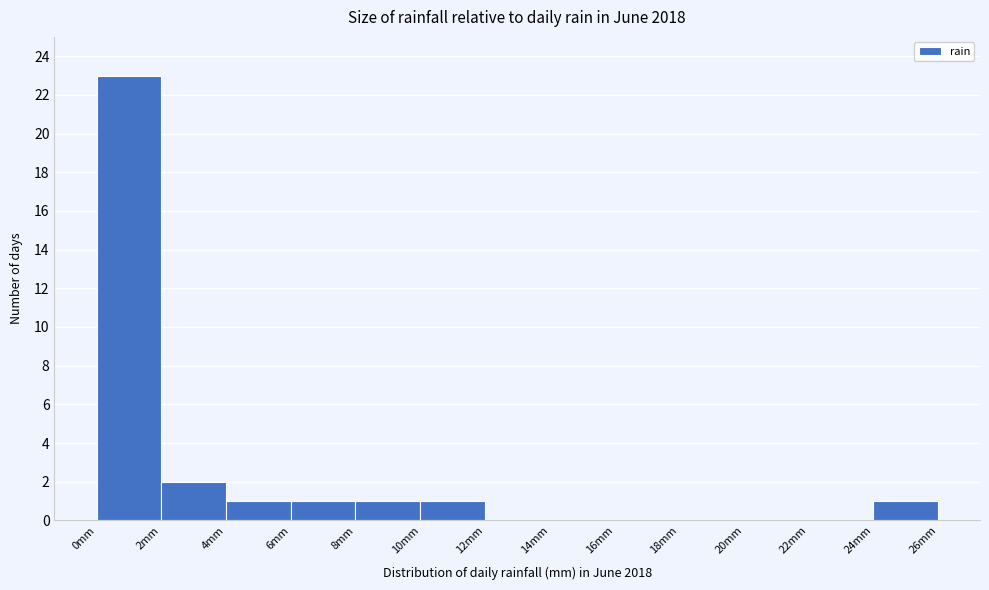

How tall is the bar that spans 8 to 10 on the x-axis? The values are not printed on the chart, so give them approximately, as read against the axis.

1